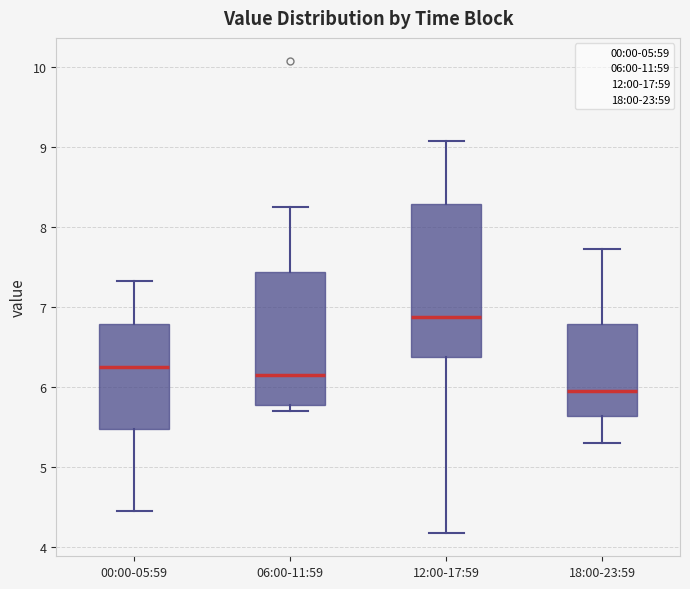

Reading left to right, transcribe this box plot: for each box, give where its median line is, the range the box spans, and where its two whiskers end, as read against the y-axis. The values are not printed on the chart, so give them approximately, as read against the axis.

00:00-05:59: median 6.3, box 5.5 to 6.8, whiskers 4.5 to 7.3
06:00-11:59: median 6.2, box 5.8 to 7.4, whiskers 5.7 to 8.3
12:00-17:59: median 6.9, box 6.4 to 8.3, whiskers 4.2 to 9.1
18:00-23:59: median 6.0, box 5.6 to 6.8, whiskers 5.3 to 7.7